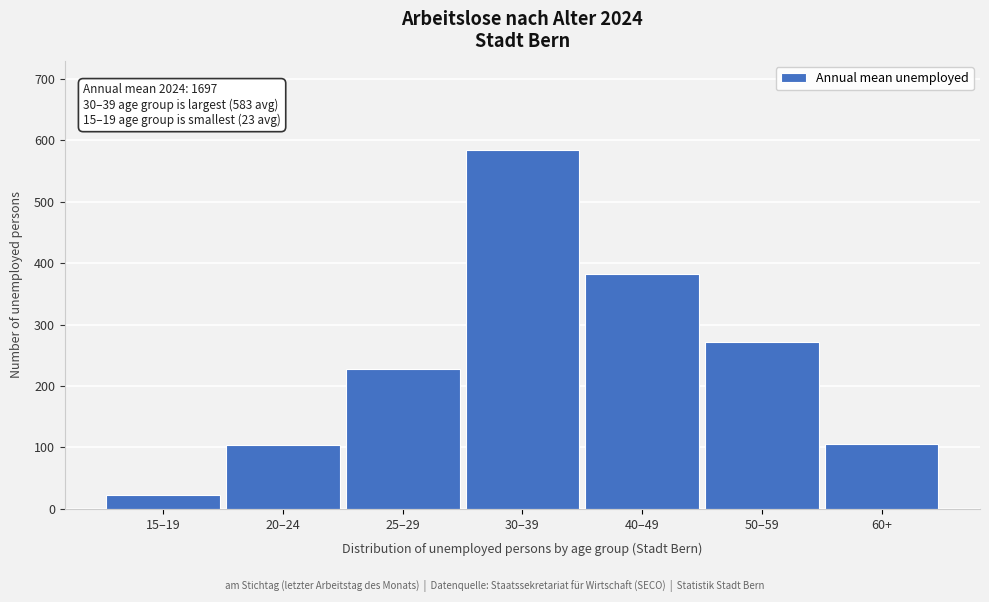

What is the greatest value displayed?

583.2